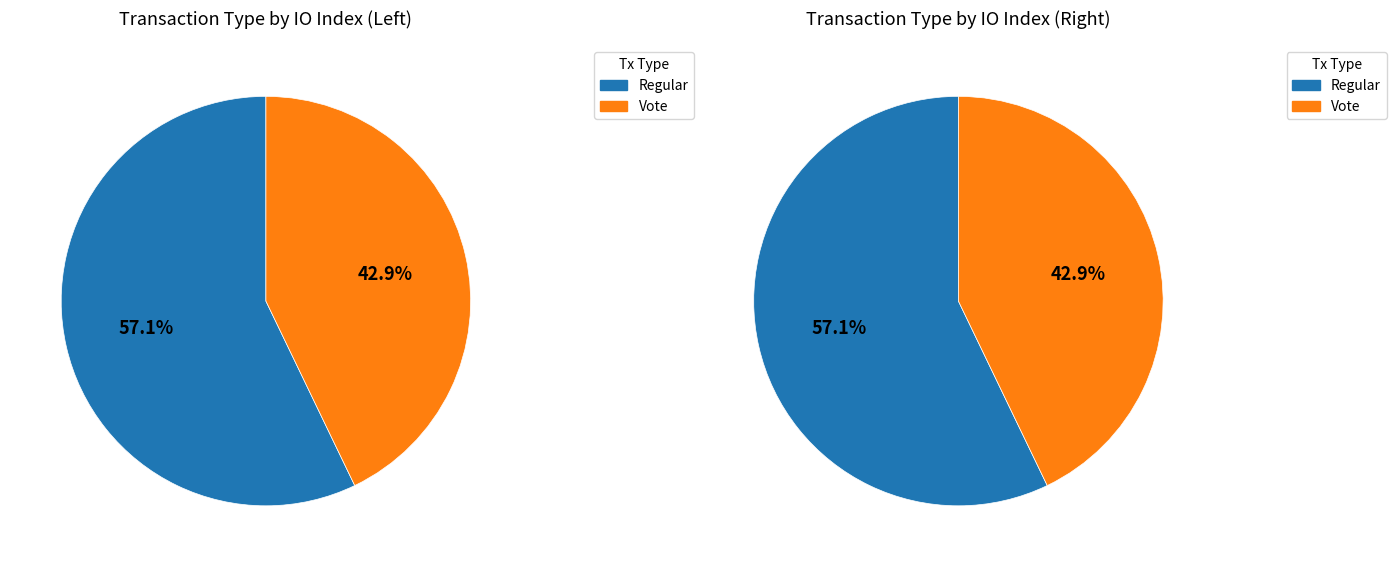

Which slice is the largest?

Regular (io_index=4)